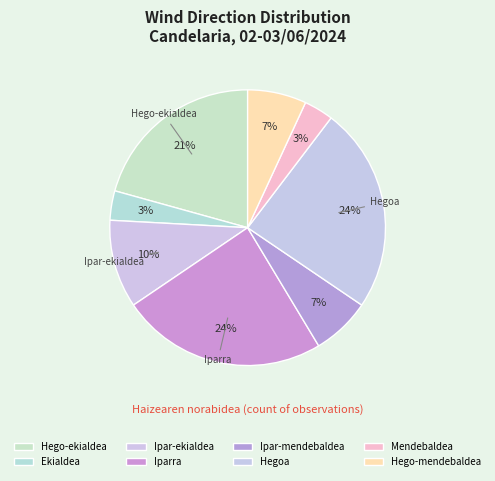

How many segments does this pie chart have?

8